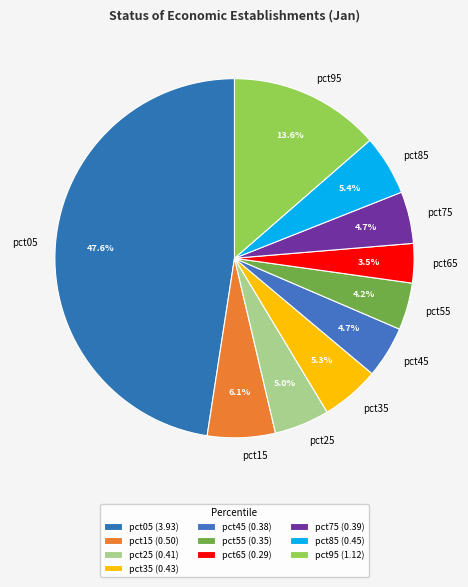

Does pct95 account for over 50% of the chart?

No